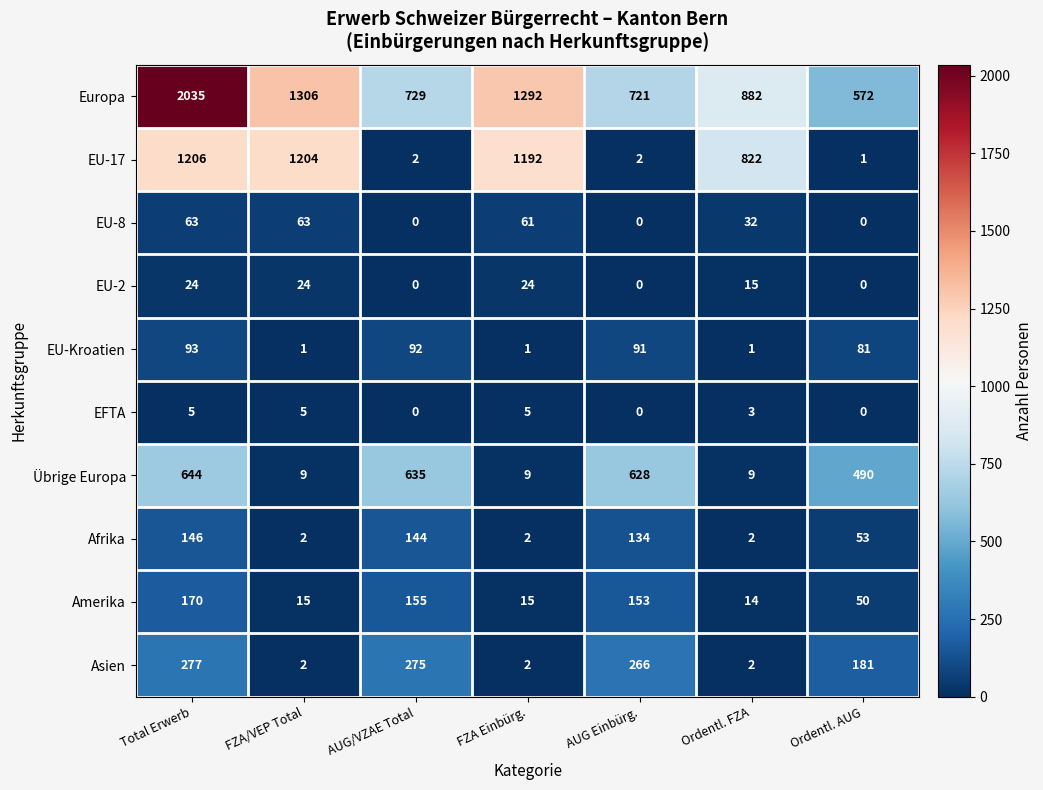

What is the difference between the maximum and second lowest values in the Europa series?

1314